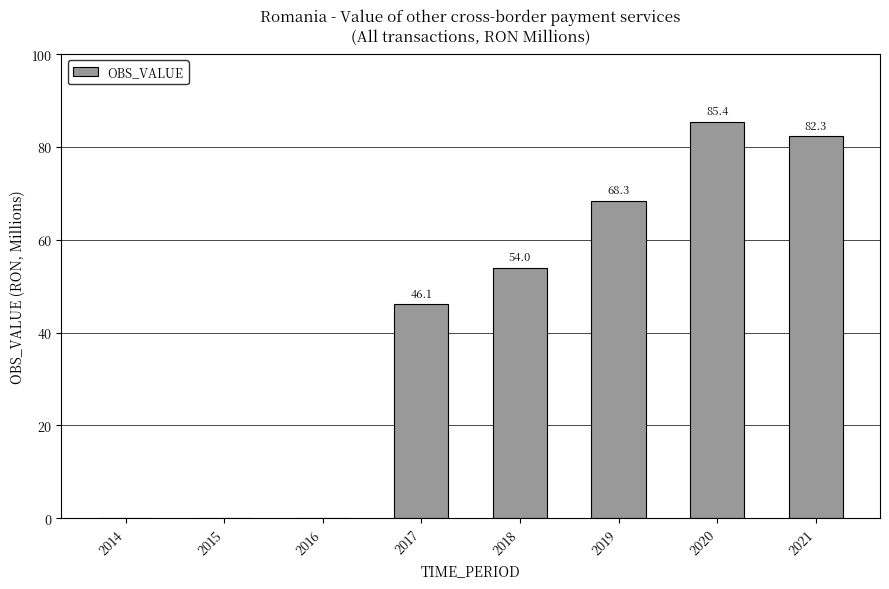

What is the change in value from 2018 to 2020?

+31.4